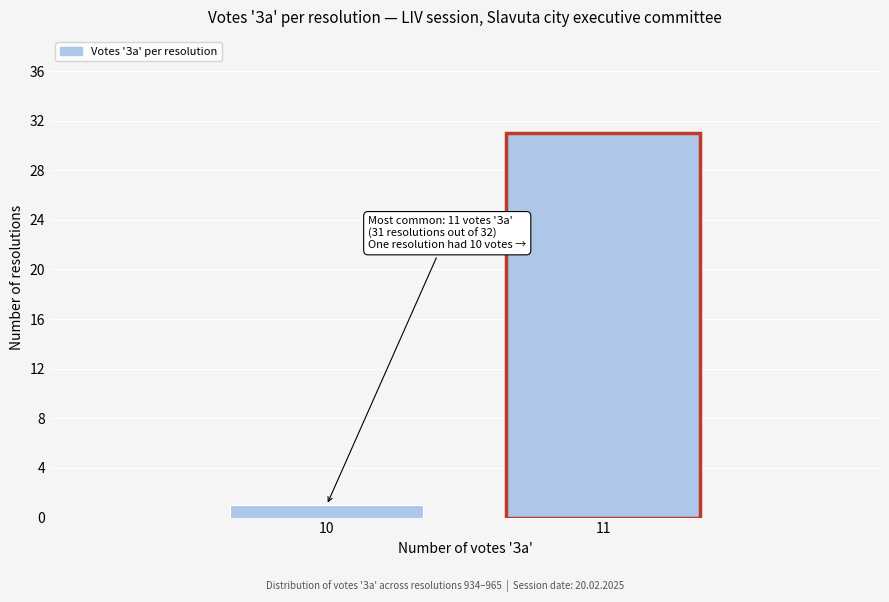

Reading left to right, transcribe all the data shown in this chart.

10=1	11=31